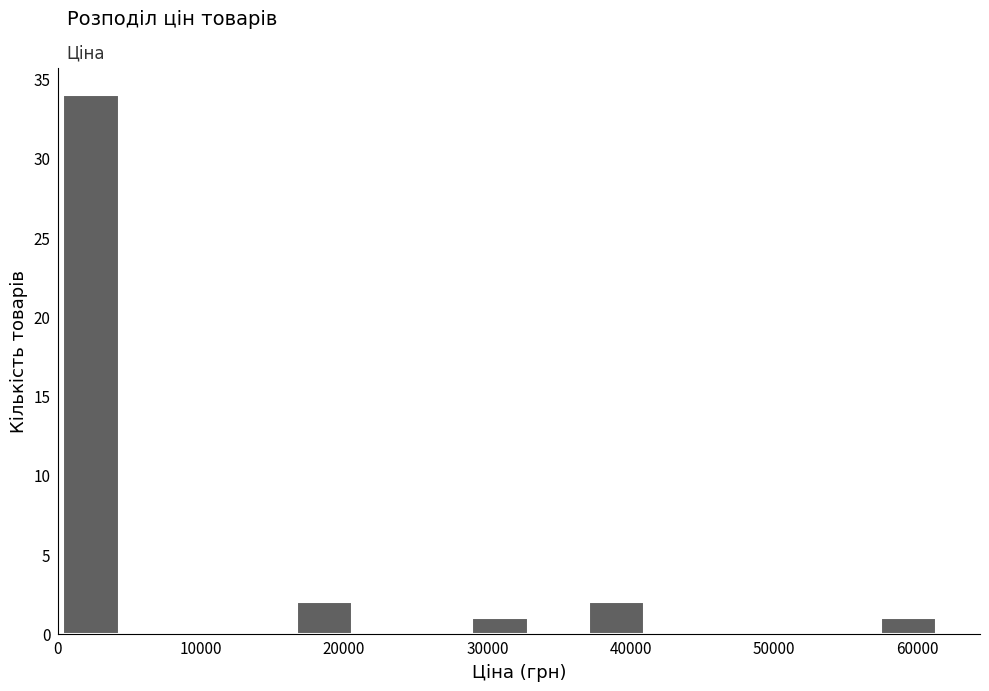

How tall is the bar that spans 29000 to 33000 on the x-axis? Neither the bar edges nor the heights are printed on the chart, so give them approximately, as read against the axes.

1